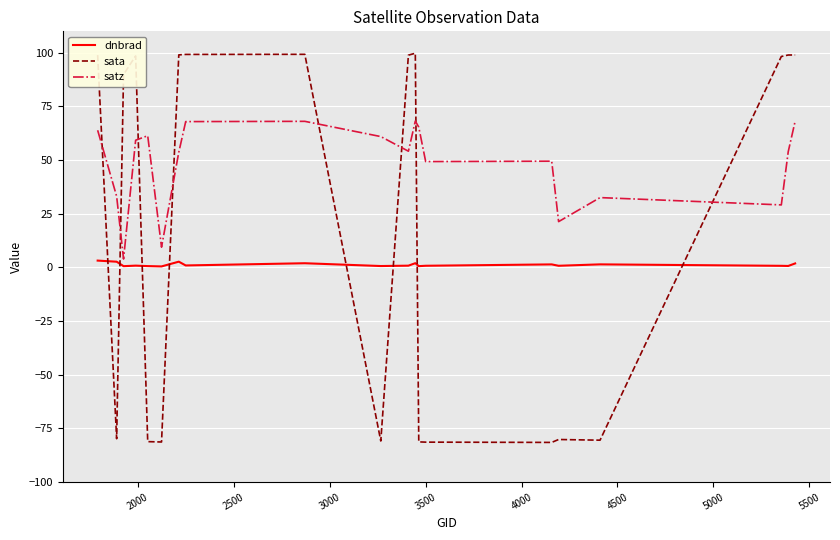

True or false: sata and dnbrad cross at least once.

True